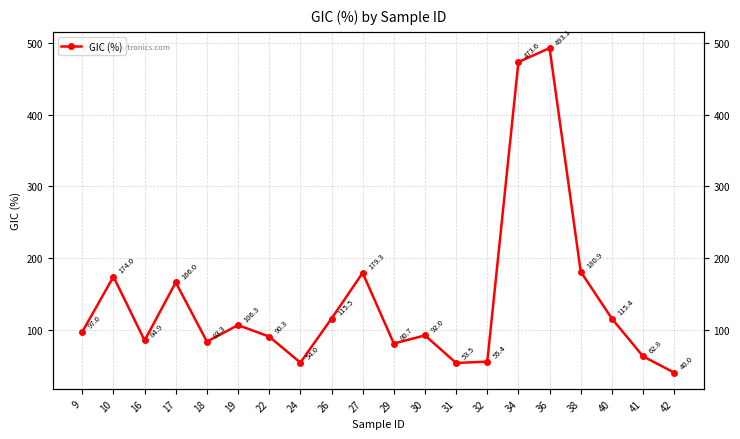

True or false: the data shows 153.2 at 40.

False